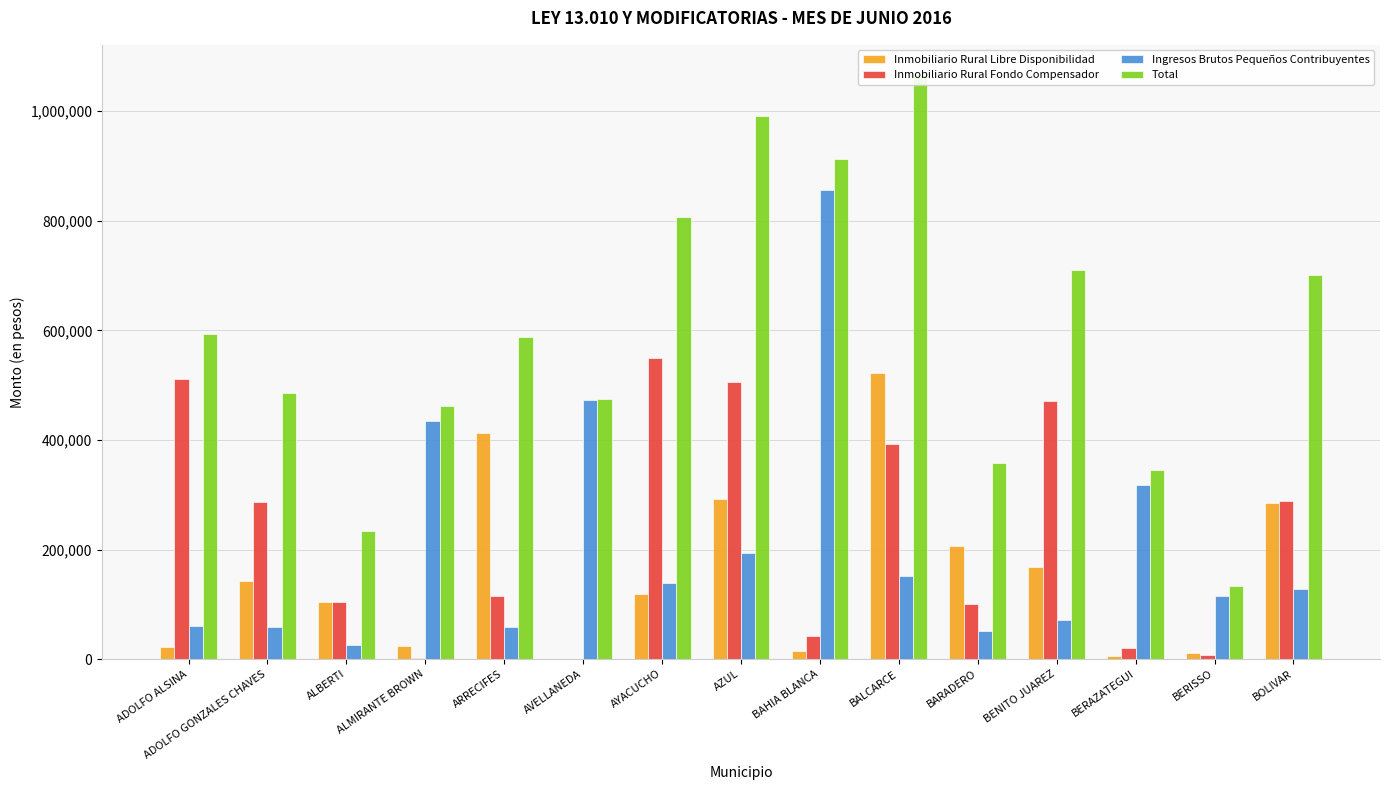

Is it true that Total equals 344656.2 at BERAZATEGUI?

True